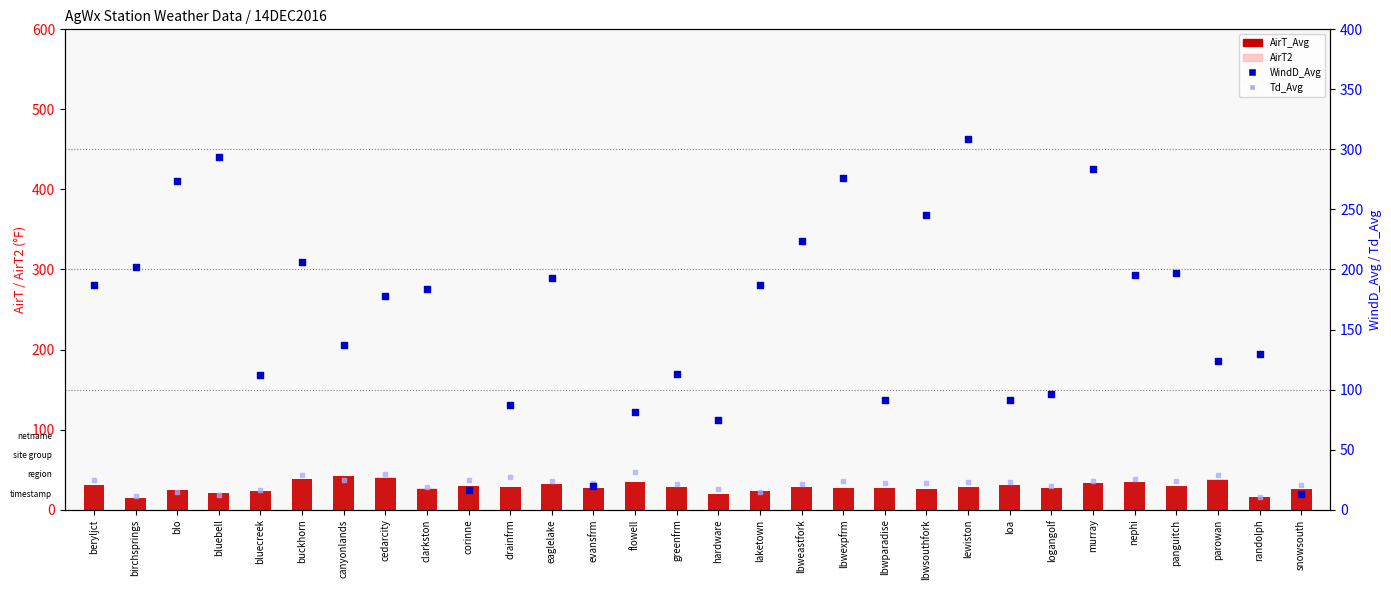

Which series has the largest Y range (max minus min)?

WindD_Avg